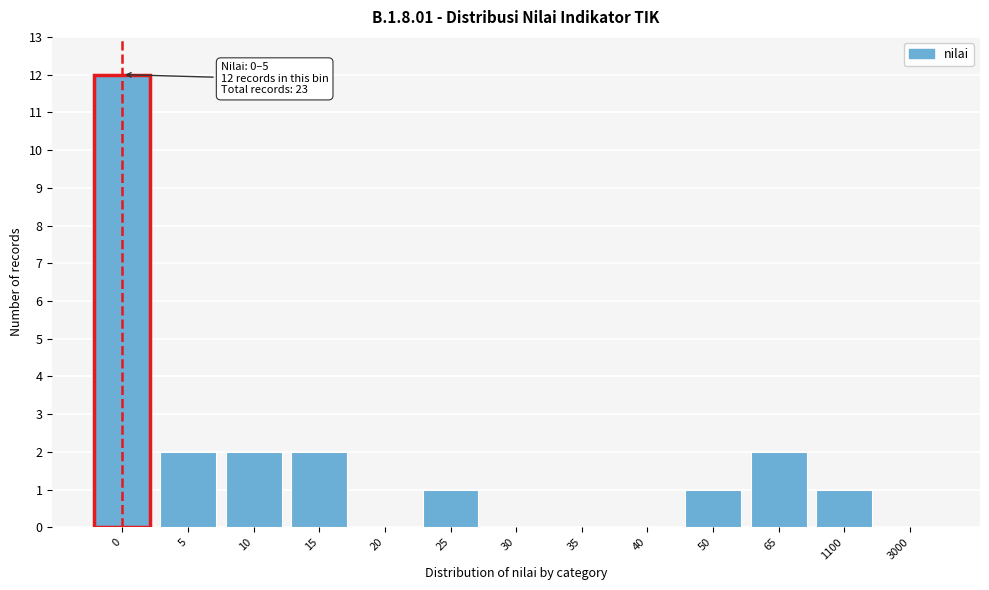

Reading left to right, list all the values displayed in this chart.

0=12	5=2	10=2	15=2	20=0	25=1	30=0	35=0	40=0	50=1	65=2	1100=1	3000=0